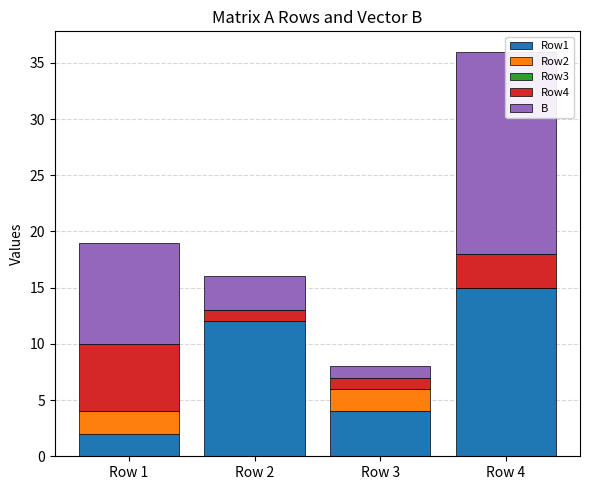

Reading left to right, extract all data points from this chart.

Row1: Row 1=2	Row 2=12	Row 3=4	Row 4=15
Row2: Row 1=2	Row 2=0	Row 3=2	Row 4=0
Row3: Row 1=0	Row 2=0	Row 3=0	Row 4=0
Row4: Row 1=6	Row 2=1	Row 3=1	Row 4=3
B: Row 1=9	Row 2=3	Row 3=1	Row 4=18